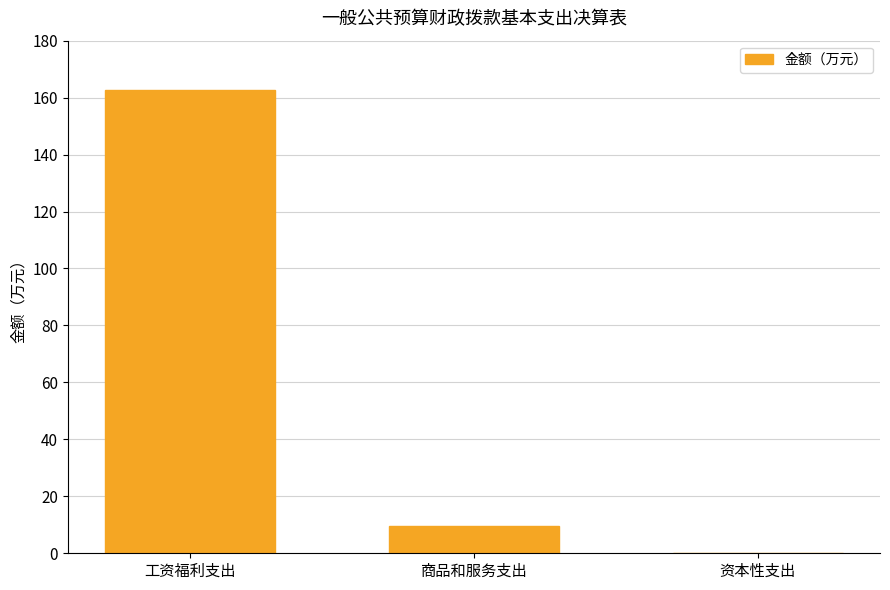

What is the approximate value at 工资福利支出?

162.7